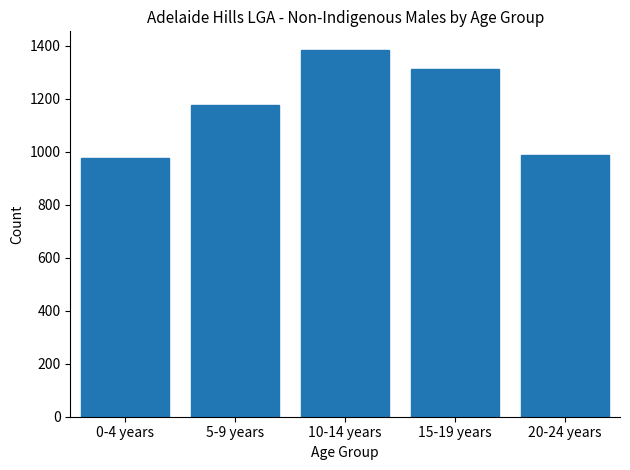

Reading left to right, what are all the values shown in this chart?

977	1177	1385	1312	989